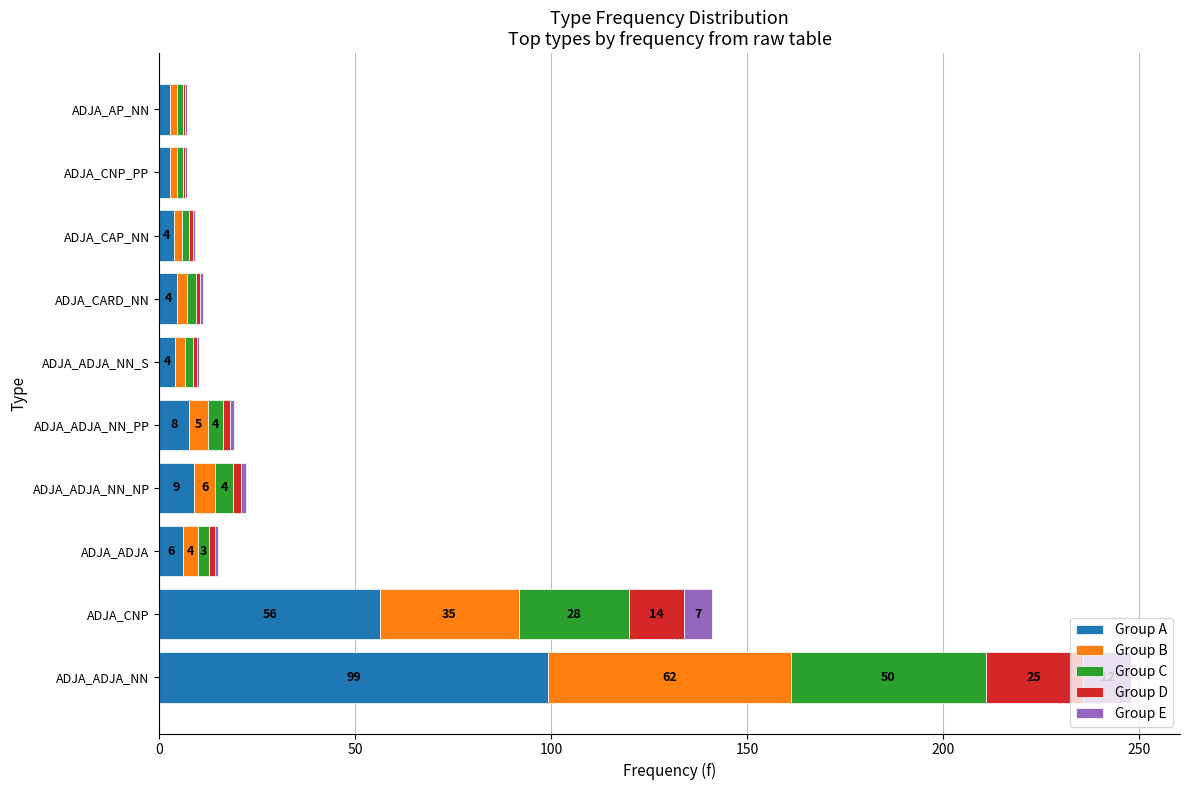

At which label does Group A reach its peak?

ADJA_ADJA_NN